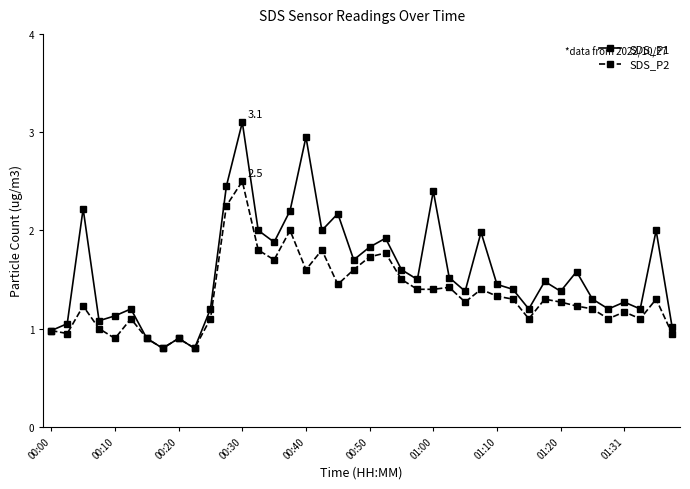

What is the value of the SDS_P1 point at the 21st from the left?

1.8